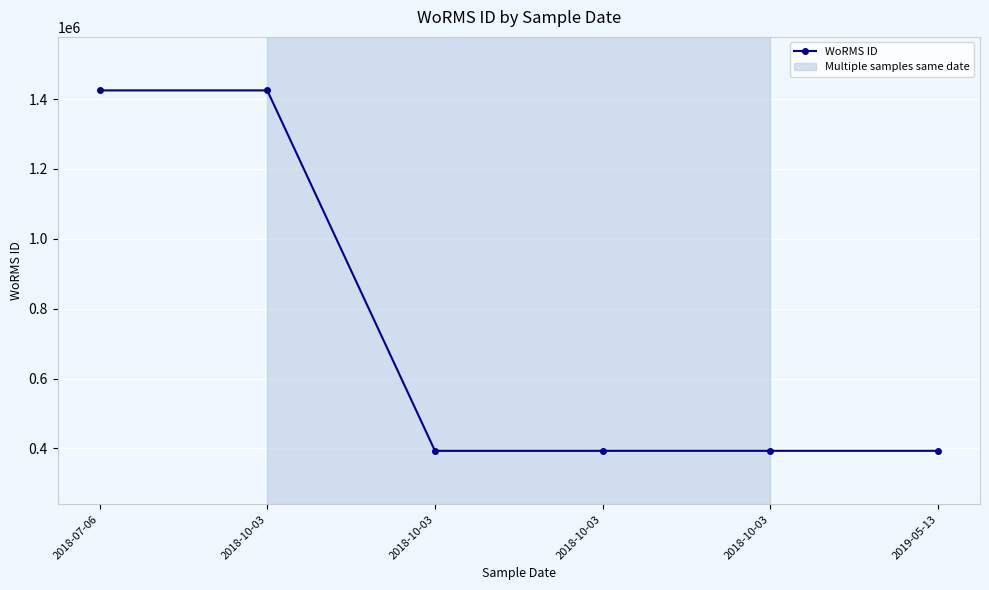

How many lines are shown in the chart?

1